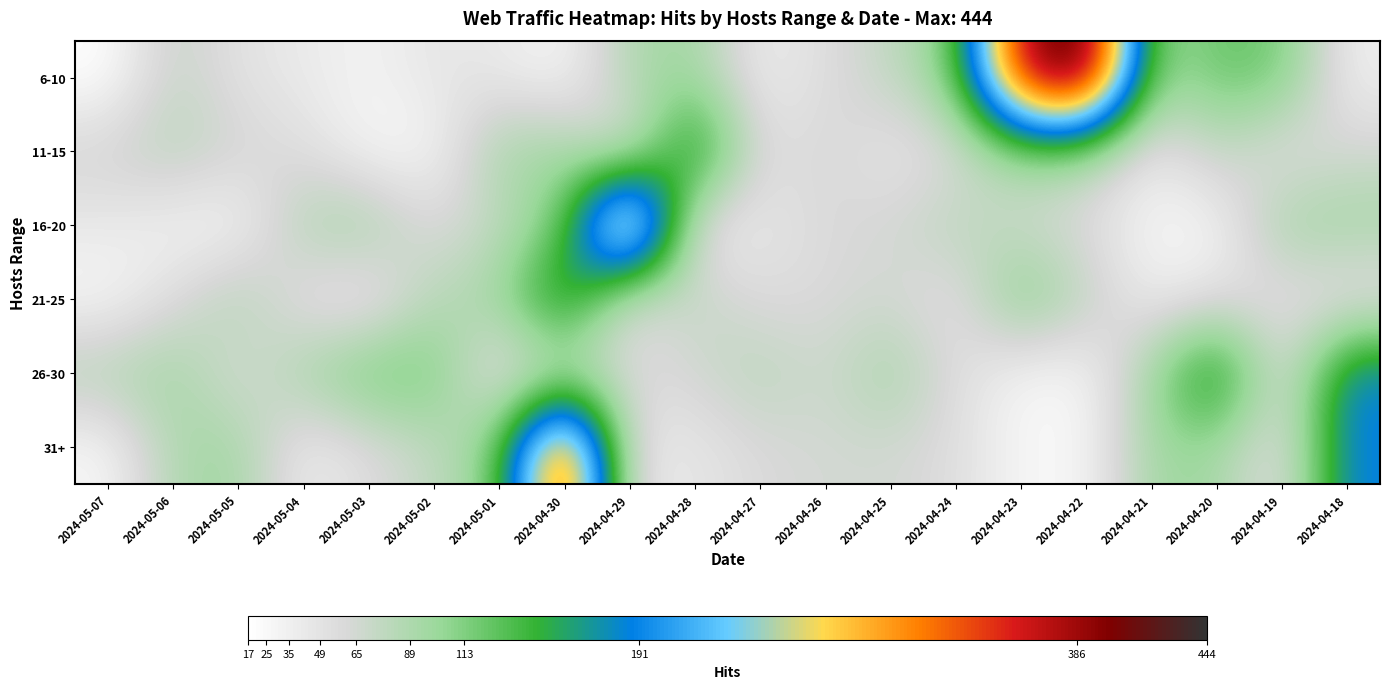

Reading right to left, list all the values displayed in this chart.

6-10: 2024-04-18=35	2024-04-19=122	2024-04-20=125	2024-04-21=95	2024-04-22=444	2024-04-23=386	2024-04-24=113	2024-04-25=75	2024-04-26=55	2024-04-27=35	2024-04-28=99	2024-04-29=89	2024-04-30=25	2024-05-01=42	2024-05-02=47	2024-05-03=30	2024-05-04=41	2024-05-05=49	2024-05-06=76	2024-05-07=17
11-15: 2024-04-18=65	2024-04-19=49	2024-04-20=78	2024-04-21=38	2024-04-22=91	2024-04-23=101	2024-04-24=55	2024-04-25=43	2024-04-26=65	2024-04-27=49	2024-04-28=191	2024-04-29=44	2024-04-30=97	2024-05-01=98	2024-05-02=26	2024-05-03=27	2024-05-04=55	2024-05-05=65	2024-05-06=84	2024-05-07=67
16-20: 2024-04-18=97	2024-04-19=98	2024-04-20=26	2024-04-21=27	2024-04-22=55	2024-04-23=65	2024-04-24=84	2024-04-25=64	2024-04-26=59	2024-04-27=44	2024-04-28=35	2024-04-29=386	2024-04-30=113	2024-05-01=75	2024-05-02=55	2024-05-03=99	2024-05-04=89	2024-05-05=25	2024-05-06=30	2024-05-07=42
21-25: 2024-04-18=42	2024-04-19=49	2024-04-20=49	2024-04-21=35	2024-04-22=78	2024-04-23=122	2024-04-24=44	2024-04-25=65	2024-04-26=59	2024-04-27=55	2024-04-28=78	2024-04-29=43	2024-04-30=191	2024-05-01=97	2024-05-02=84	2024-05-03=30	2024-05-04=44	2024-05-05=91	2024-05-06=55	2024-05-07=25
26-30: 2024-04-18=191	2024-04-19=44	2024-04-20=191	2024-04-21=97	2024-04-22=26	2024-04-23=27	2024-04-24=55	2024-04-25=98	2024-04-26=65	2024-04-27=84	2024-04-28=64	2024-04-29=59	2024-04-30=67	2024-05-01=35	2024-05-02=122	2024-05-03=125	2024-05-04=95	2024-05-05=55	2024-05-06=99	2024-05-07=89
31+: 2024-04-18=191	2024-04-19=44	2024-04-20=97	2024-04-21=98	2024-04-22=26	2024-04-23=27	2024-04-24=55	2024-04-25=65	2024-04-26=64	2024-04-27=59	2024-04-28=44	2024-04-29=43	2024-04-30=386	2024-05-01=113	2024-05-02=75	2024-05-03=55	2024-05-04=35	2024-05-05=99	2024-05-06=89	2024-05-07=25